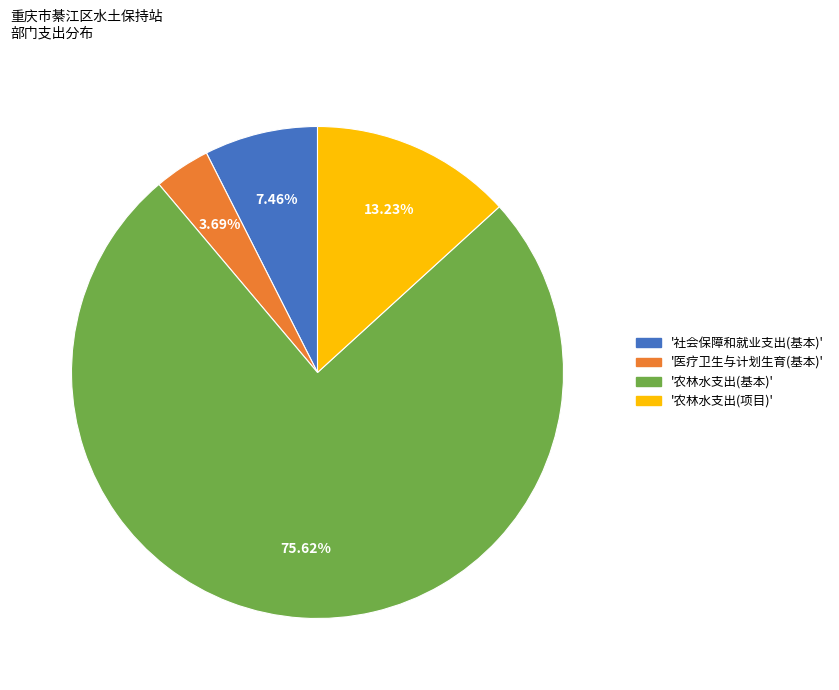

How many slices are in this pie chart?

4